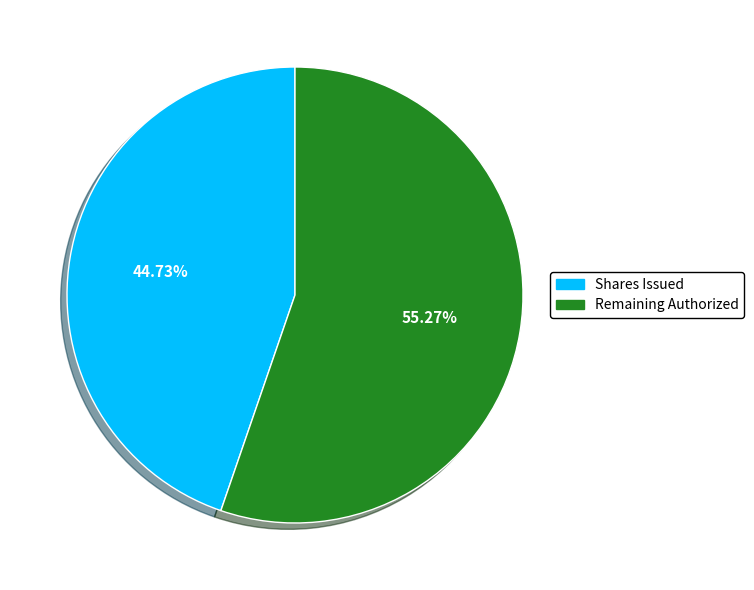

Is there any slice that represents more than half of the pie?

Yes